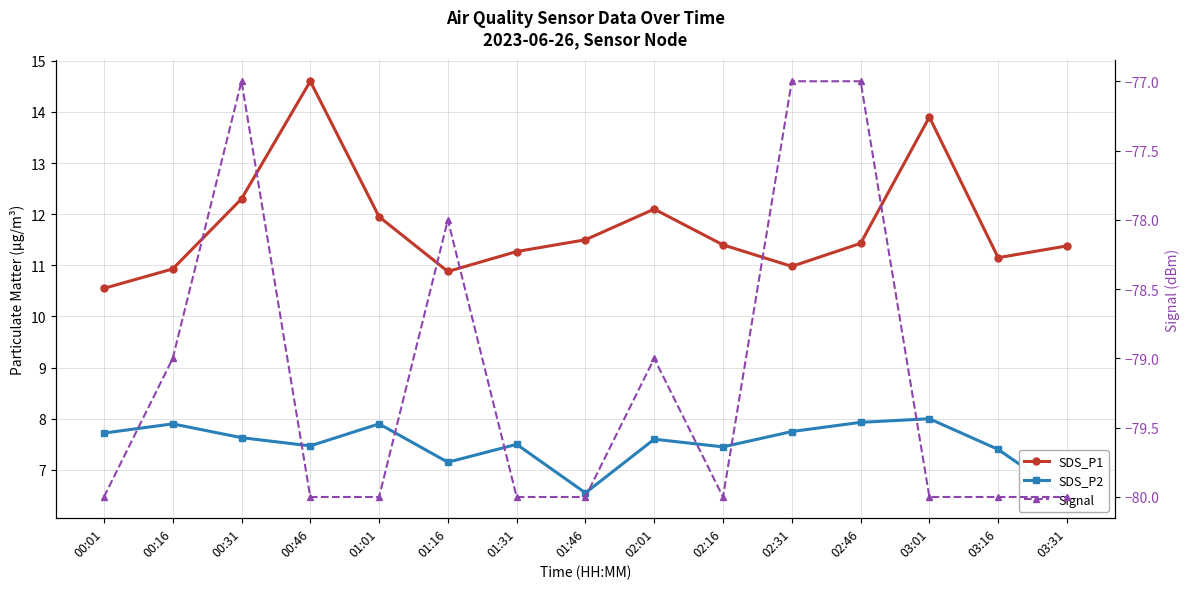

At which category is the sum across all series the highest?

00:31